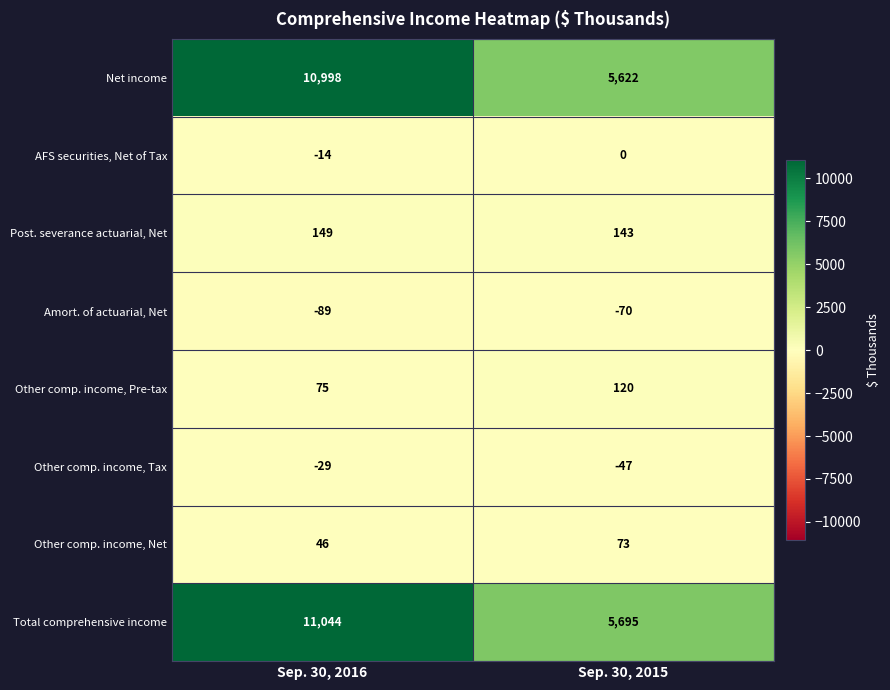

What is the maximum value shown in the chart?

11044